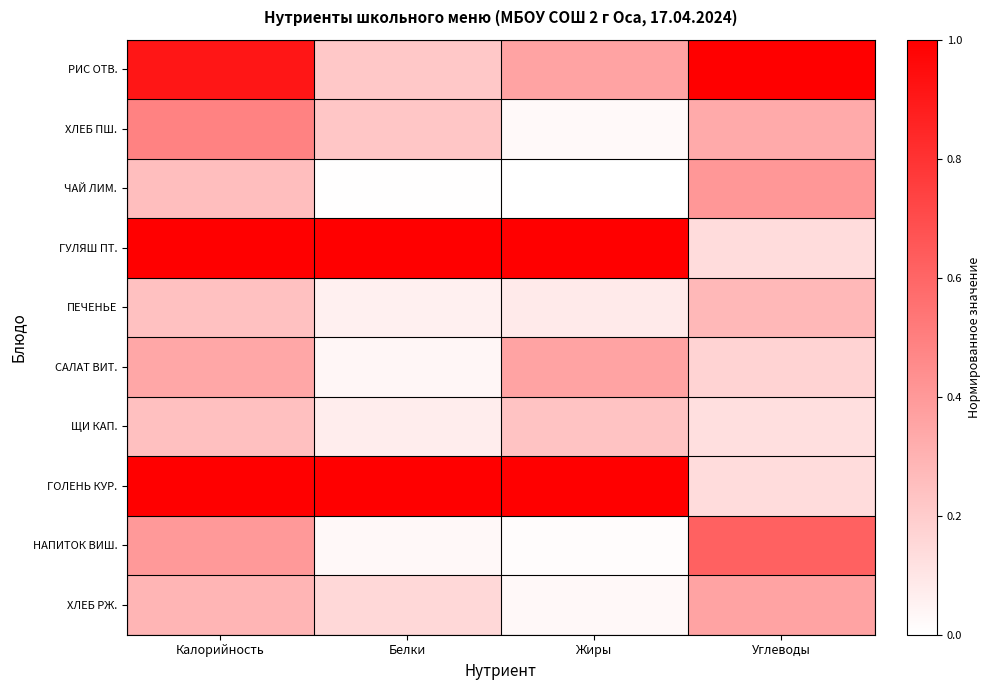

Reading left to right, extract all data points from this chart.

РИС ОТВ.: Калорийность=0.9	Белки=0.2	Жиры=0.4	Углеводы=1.0
ХЛЕБ ПШ.: Калорийность=0.5	Белки=0.2	Жиры=0.0	Углеводы=0.3
ЧАЙ ЛИМ.: Калорийность=0.3	Белки=0.0	Жиры=0.0	Углеводы=0.4
ГУЛЯШ ПТ.: Калорийность=1.0	Белки=1.0	Жиры=1.0	Углеводы=0.1
ПЕЧЕНЬЕ: Калорийность=0.2	Белки=0.1	Жиры=0.1	Углеводы=0.3
САЛАТ ВИТ.: Калорийность=0.3	Белки=0.0	Жиры=0.4	Углеводы=0.2
ЩИ КАП.: Калорийность=0.2	Белки=0.1	Жиры=0.2	Углеводы=0.1
ГОЛЕНЬ КУР.: Калорийность=1.0	Белки=1.0	Жиры=1.0	Углеводы=0.1
НАПИТОК ВИШ.: Калорийность=0.4	Белки=0.0	Жиры=0.0	Углеводы=0.6
ХЛЕБ РЖ.: Калорийность=0.3	Белки=0.2	Жиры=0.0	Углеводы=0.4